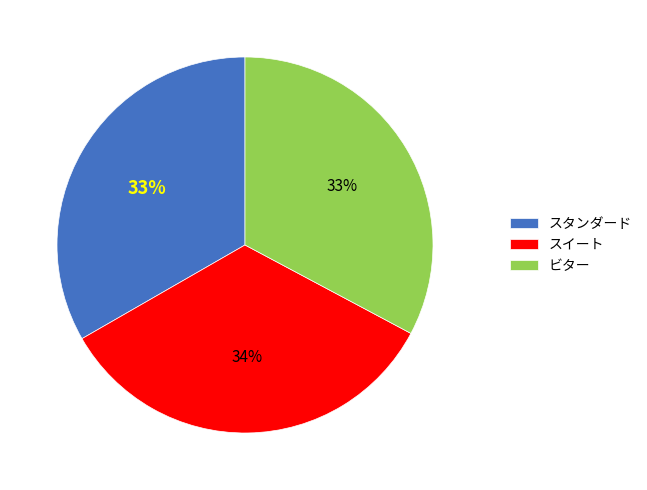

Approximately how many times larger is the value at スタンダード compared to ビター?

1.0